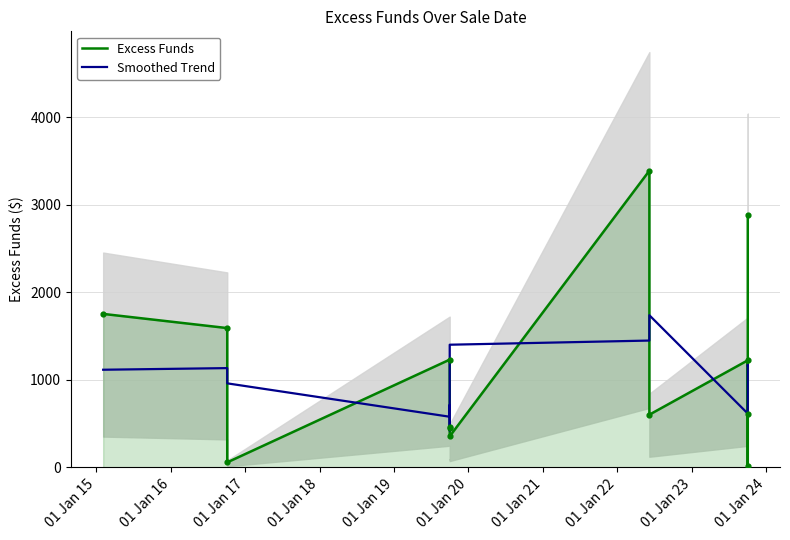

Is the value of Smoothed Trend at 01 Jan 16 greater than the value of Excess Funds at 01 Jan 21?

No